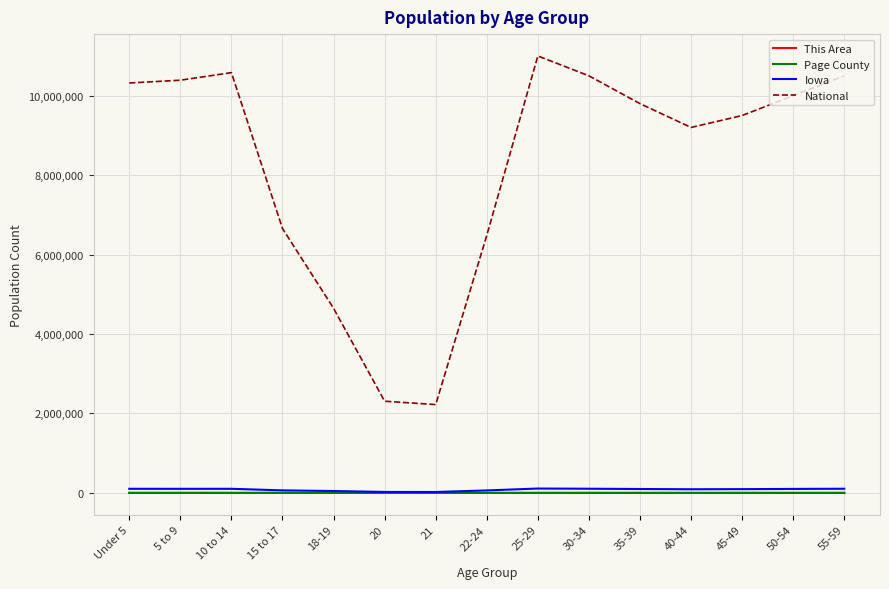

Which series has the largest range (max minus min)?

National